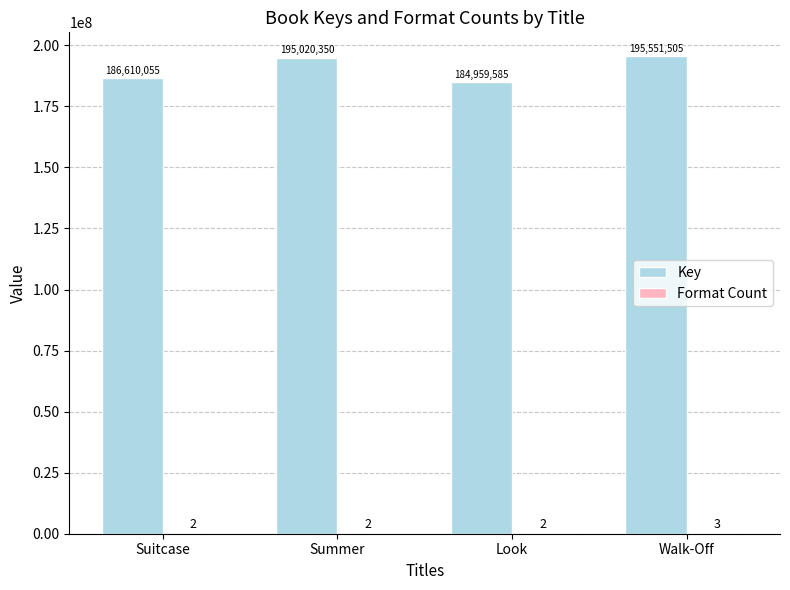

Which series changed the most between Suitcase and Walk-Off?

Key